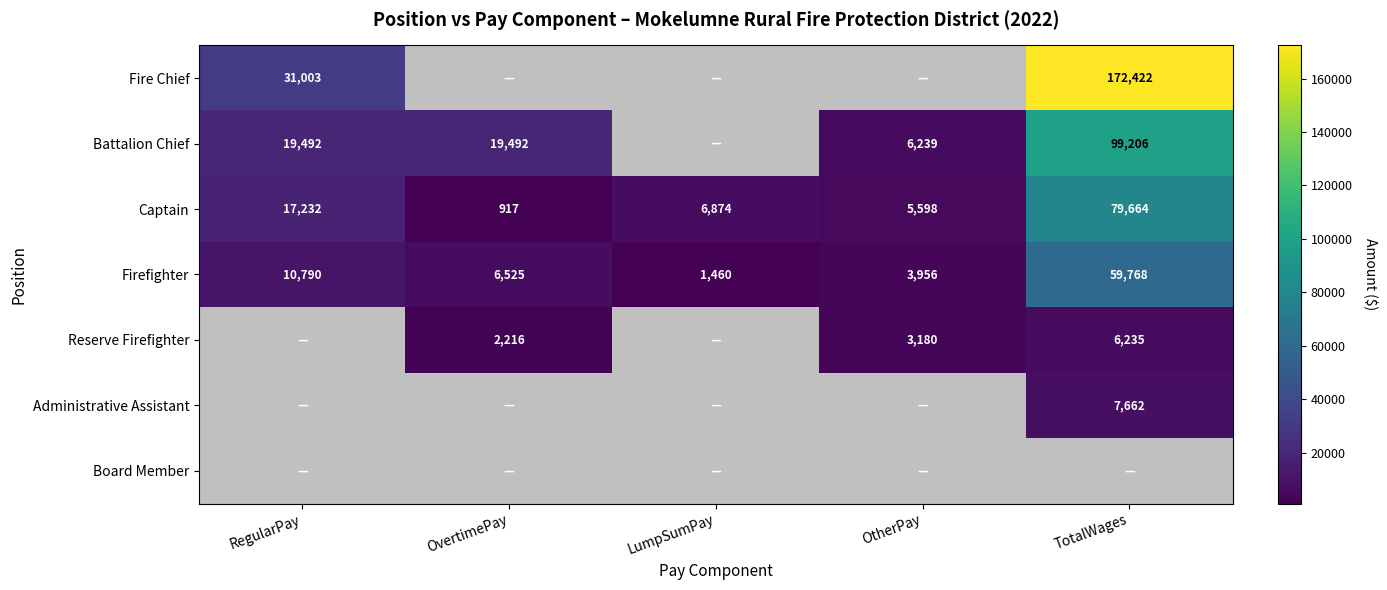

True or false: Firefighter has a value of 1042 at OtherPay.

False